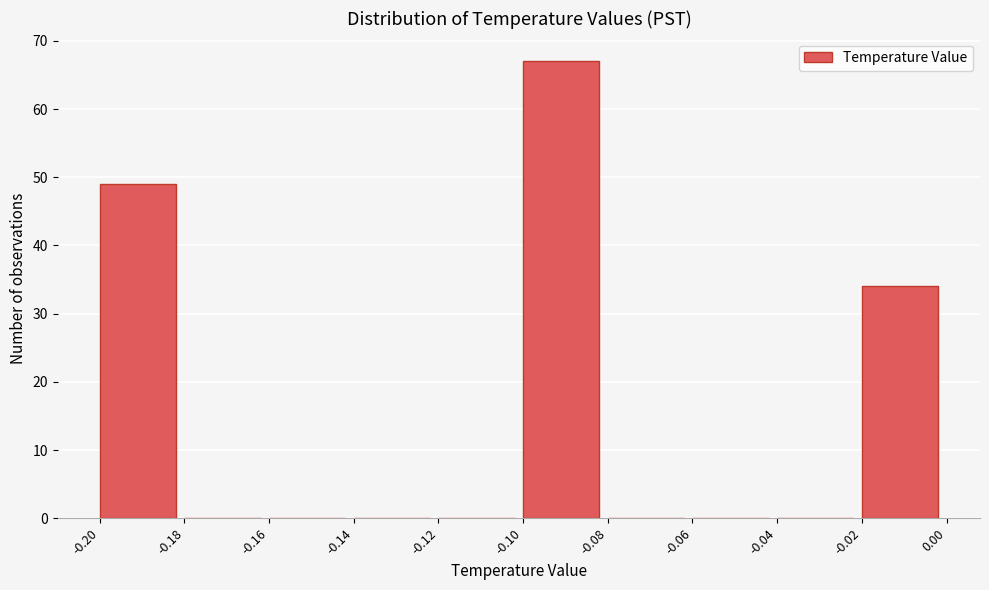

Reading left to right, list every bar in this chart as the range it spans on the x-axis followed by its height. The values are not printed on the chart, so give them approximately, as read against the axis.

-0.20 to -0.18: 49
-0.18 to -0.16: 0
-0.16 to -0.14: 0
-0.14 to -0.12: 0
-0.12 to -0.10: 0
-0.10 to -0.08: 67
-0.08 to -0.06: 0
-0.06 to -0.04: 0
-0.04 to -0.02: 0
-0.02 to 0.00: 34